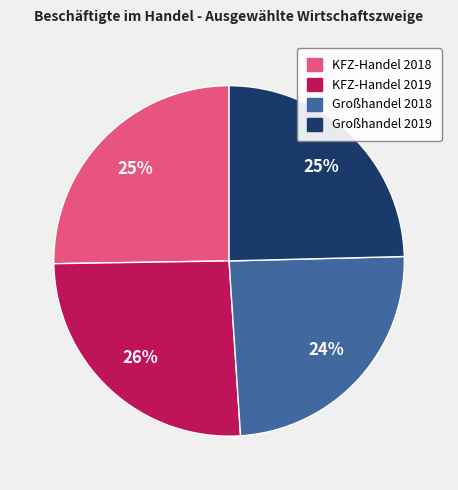

Count the number of slices in the pie.

4